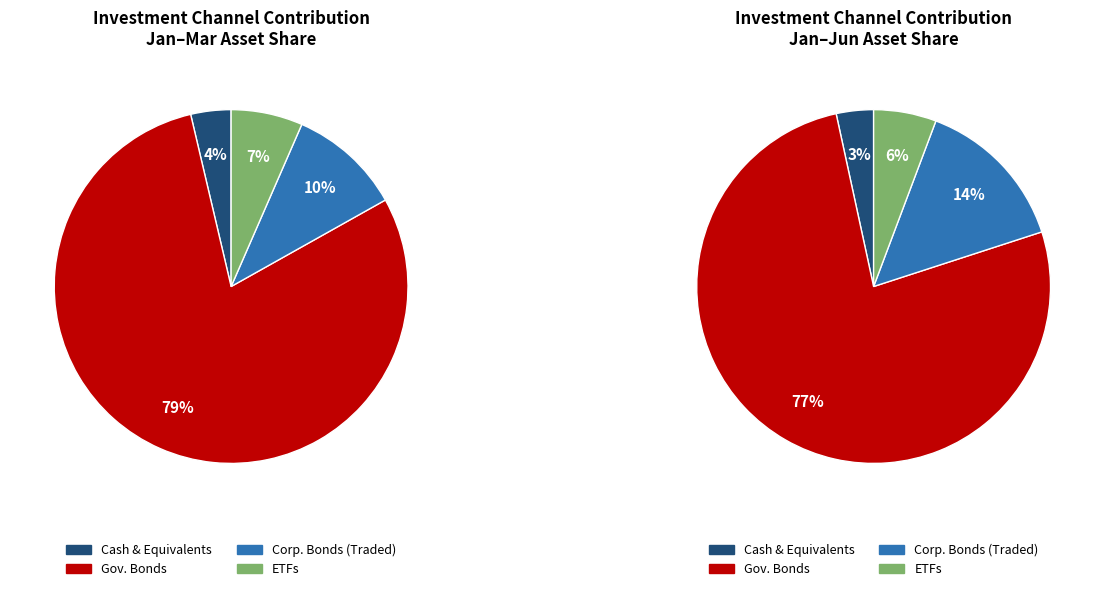

Is there any slice that represents more than half of the pie?

Yes